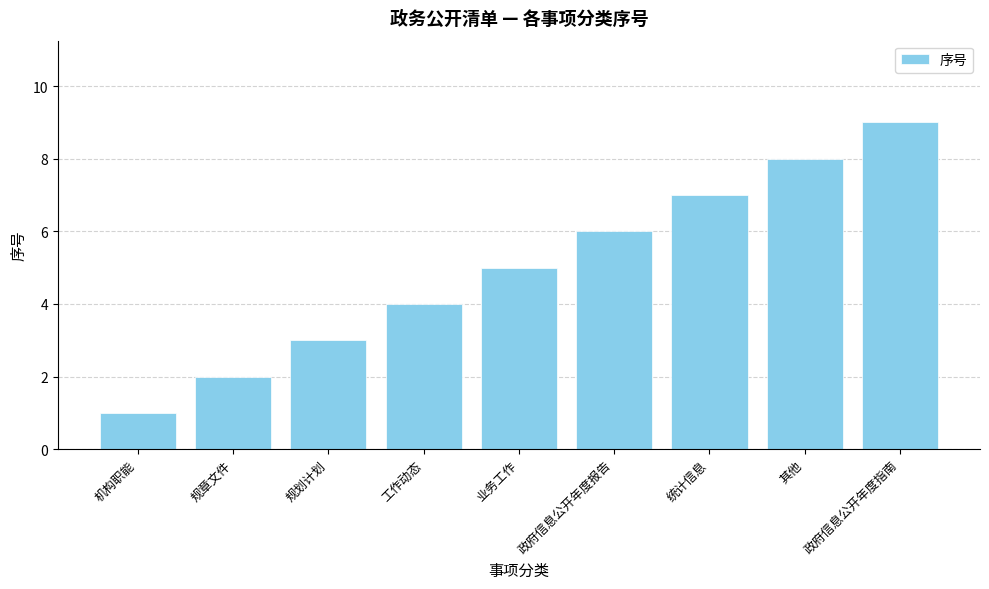

What is the label of the 9th bar from the left?

政府信息公开年度指南